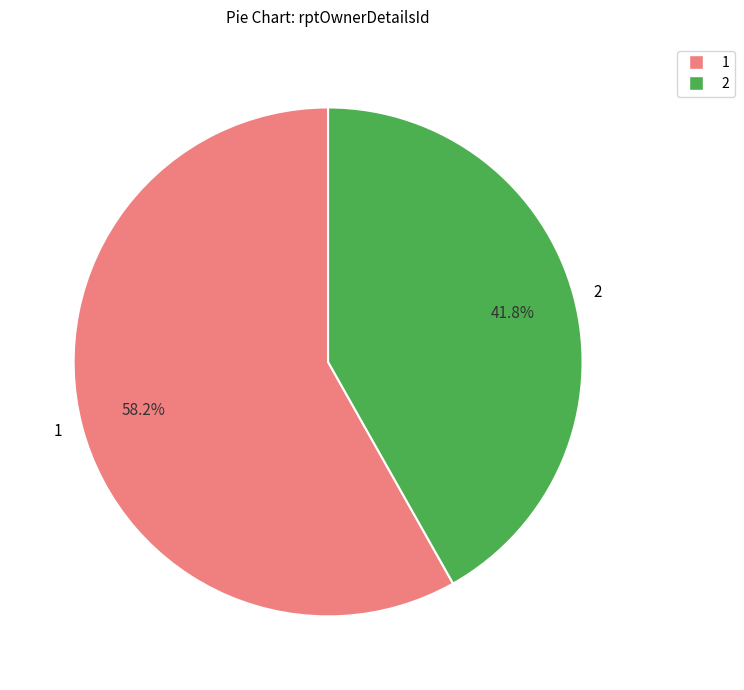

Does 2 represent more than half of the total?

No